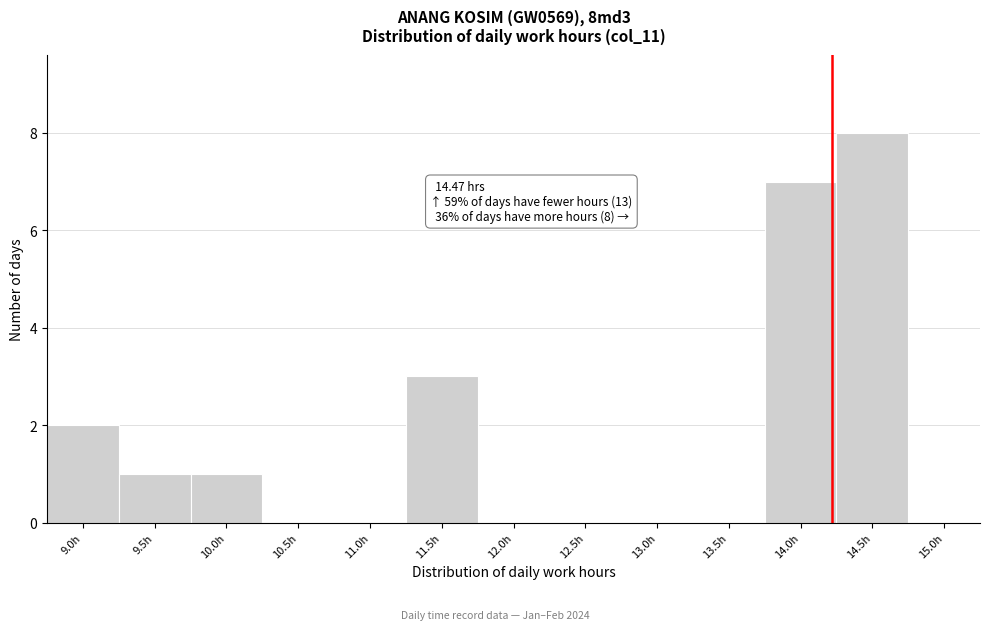

Reading left to right, list all the values displayed in this chart.

9.0h=2	9.5h=1	10.0h=1	10.5h=0	11.0h=0	11.5h=3	12.0h=0	12.5h=0	13.0h=0	13.5h=0	14.0h=7	14.5h=8	15.0h=0